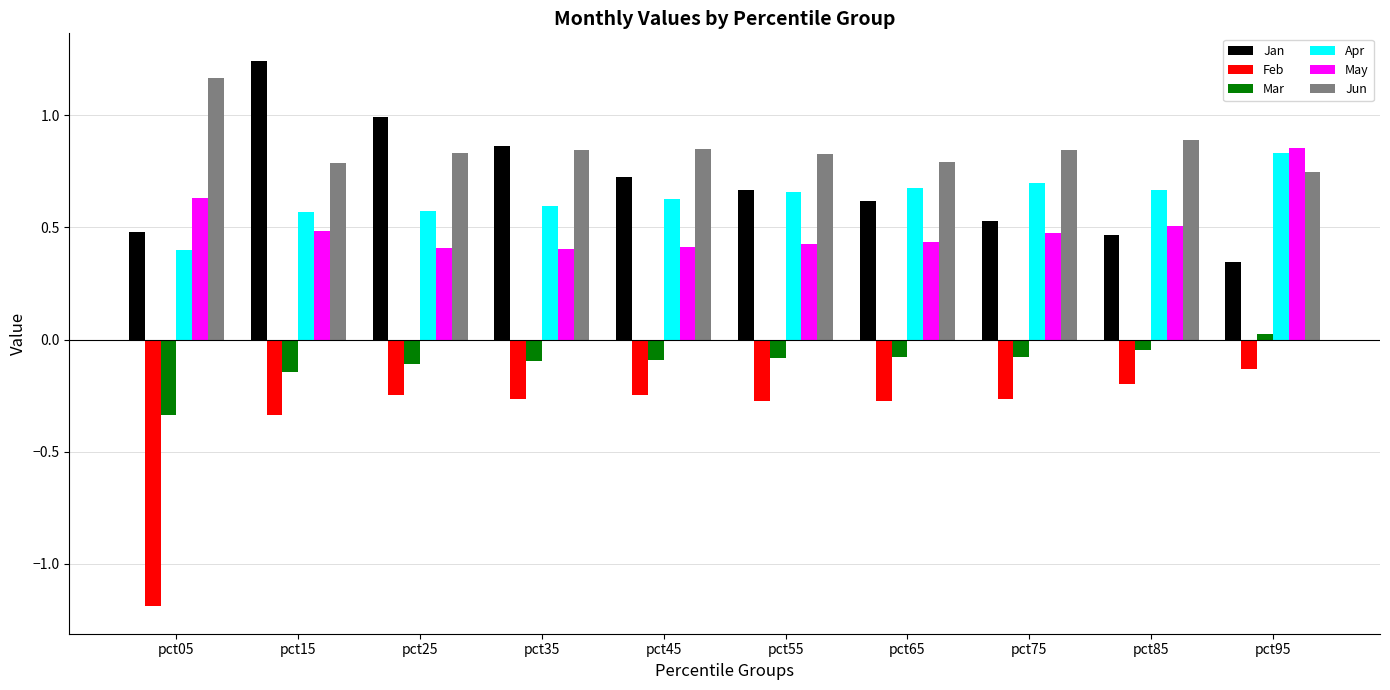

Which label corresponds to the smallest value in the chart?

pct05